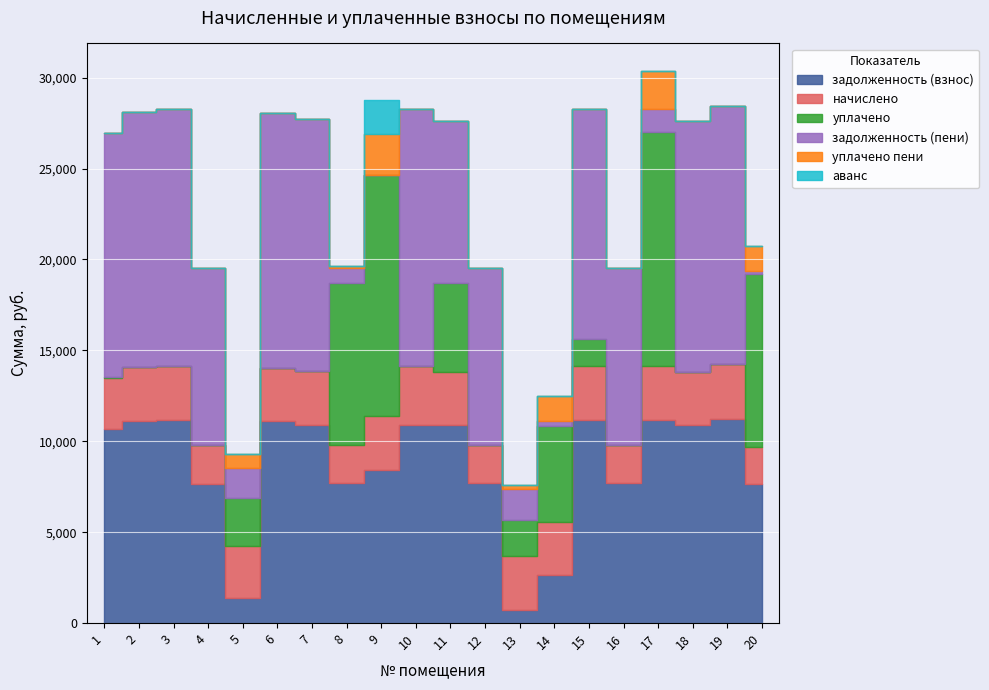

What is the value of the задолженность (пени) point at the 16th from the left?

9777.7